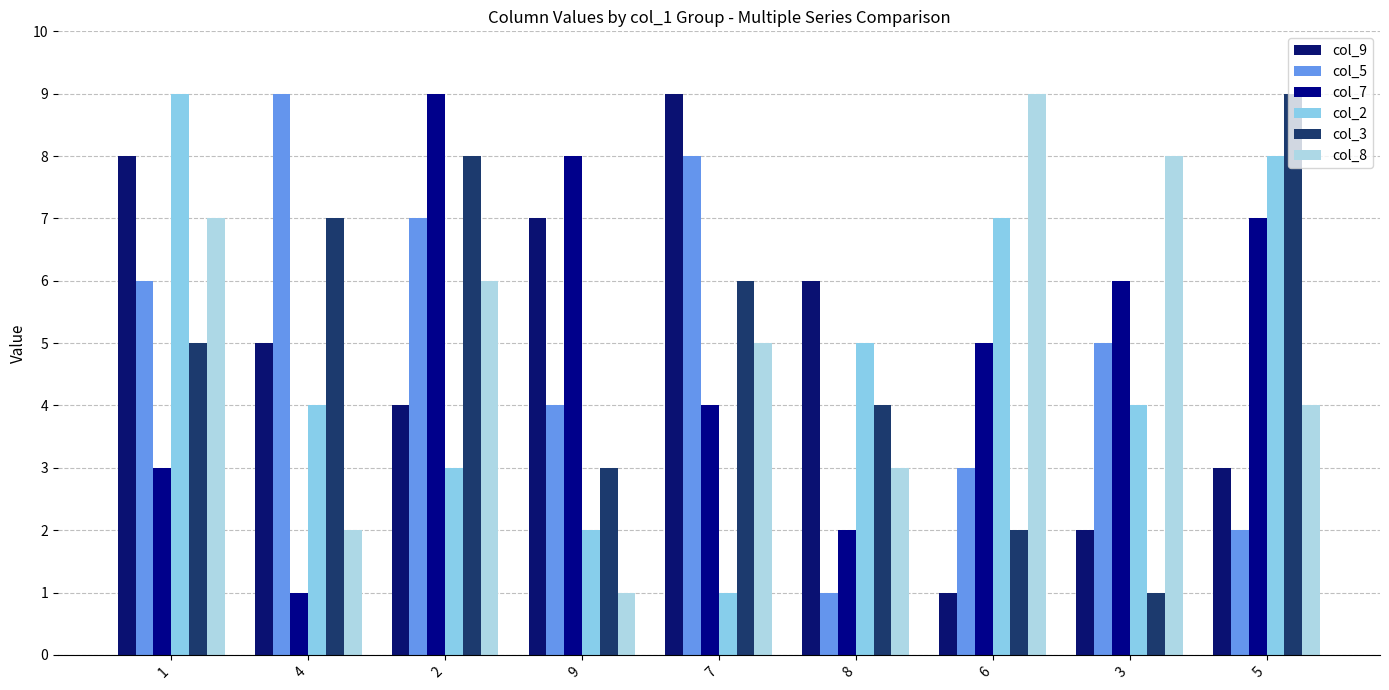

Count the col_5 values in the range 3 to 7.

5